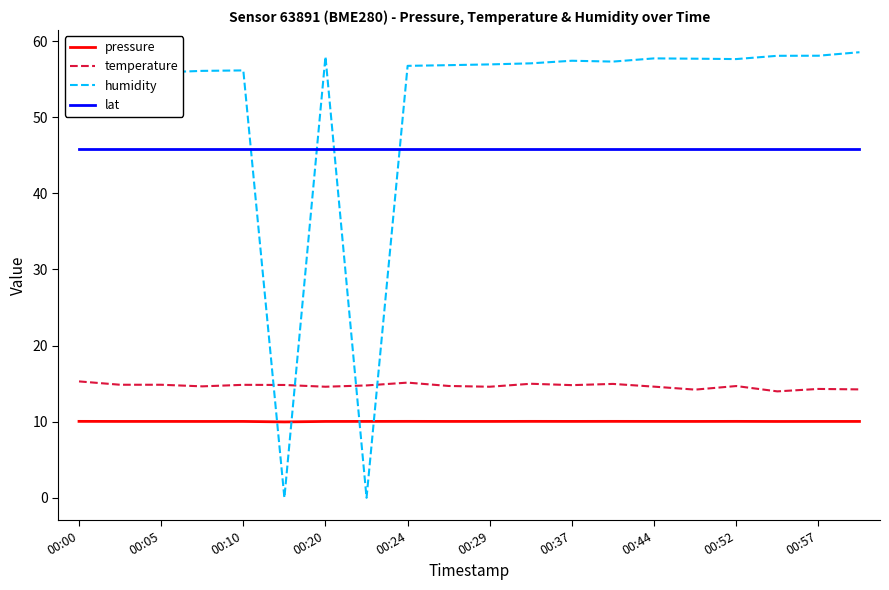

What is the maximum value shown in the chart?

58.5